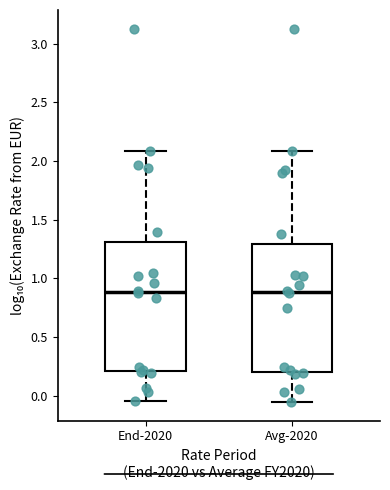

Reading left to right, transcribe this box plot: for each box, give where its median line is, the range the box spans, and where its two whiskers end, as read against the y-axis. The values are not printed on the chart, so give them approximately, as read against the axis.

End-2020: median 0.90, box 0.20 to 1.30, whiskers -0.05 to 2.10
Avg-2020: median 0.90, box 0.20 to 1.30, whiskers -0.05 to 2.10